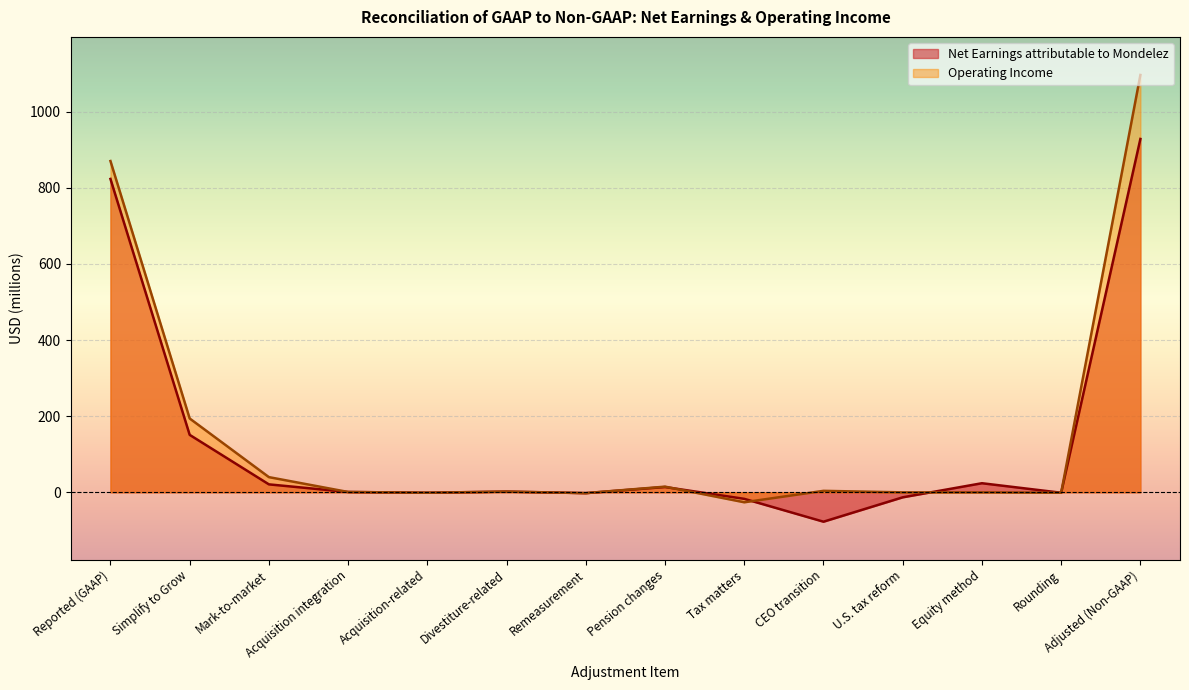

What are all the series names shown in the legend?

Net Earnings attributable to Mondelez, Operating Income